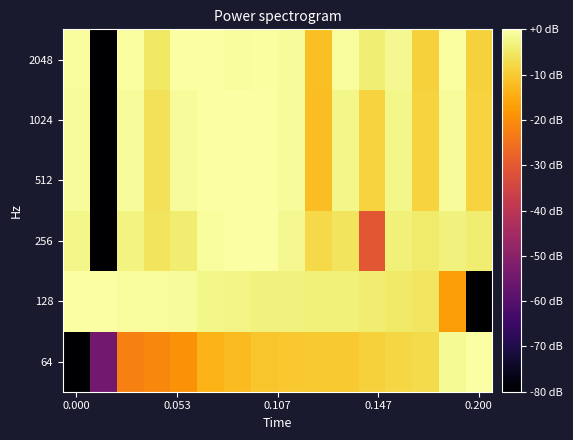

Reading right to left, transcribe all the data shown in this chart.

64: 0.0	-1.4	-7.2	-8.0	-9.1	-10.1	-10.2	-10.5	-10.9	-12.5	-13.7	-19.1	-21.1	-22.4	-54.5	-80.0
128: -80.0	-17.2	-5.4	-4.8	-4.1	-3.6	-3.5	-3.4	-3.2	-2.6	-2.2	-1.1	-0.9	-0.8	-0.0	0.0
256: -4.3	-3.4	-4.4	-3.7	-30.5	-5.9	-7.5	-1.7	-0.3	0.0	-0.9	-4.3	-5.6	-2.8	-80.0	-2.4
512: -8.5	-1.2	-8.5	-2.5	-8.5	-2.5	-12.0	-1.2	0.0	0.0	0.0	-1.2	-6.0	-1.2	-80.0	-1.2
1024: -8.5	-1.2	-8.5	-2.5	-8.5	-2.5	-12.0	-1.2	0.0	0.0	0.0	-1.2	-6.0	-1.2	-80.0	-1.2
2048: -8.8	-0.4	-8.8	-1.8	-4.0	-0.9	-11.7	-1.1	-0.5	-0.7	-0.2	0.0	-5.0	-0.6	-80.0	-0.8